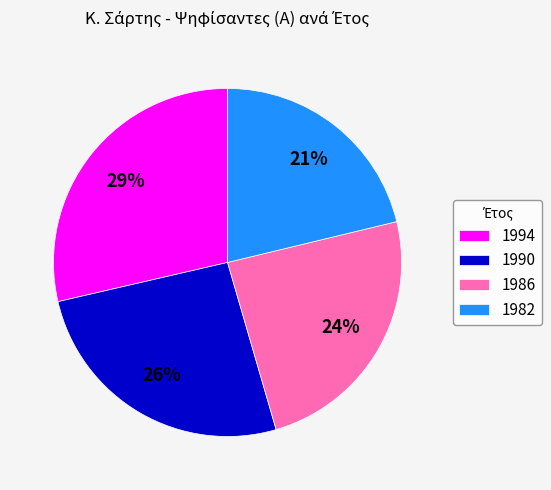

Approximately how many times larger is the value at 1986 compared to 1994?

0.8